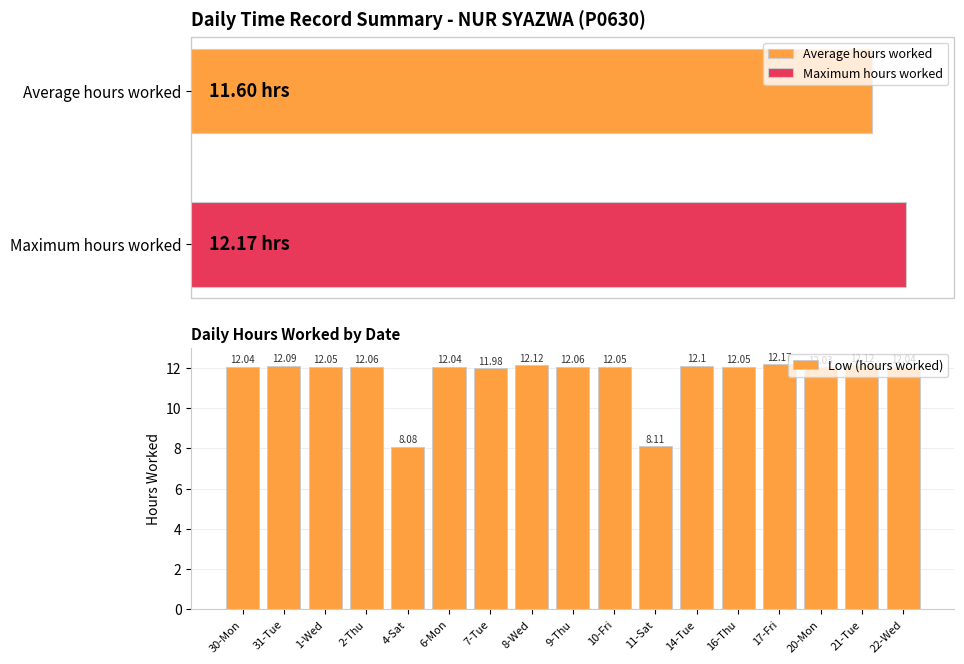

Which has a higher value, 2-Thu or 4-Sat?

2-Thu